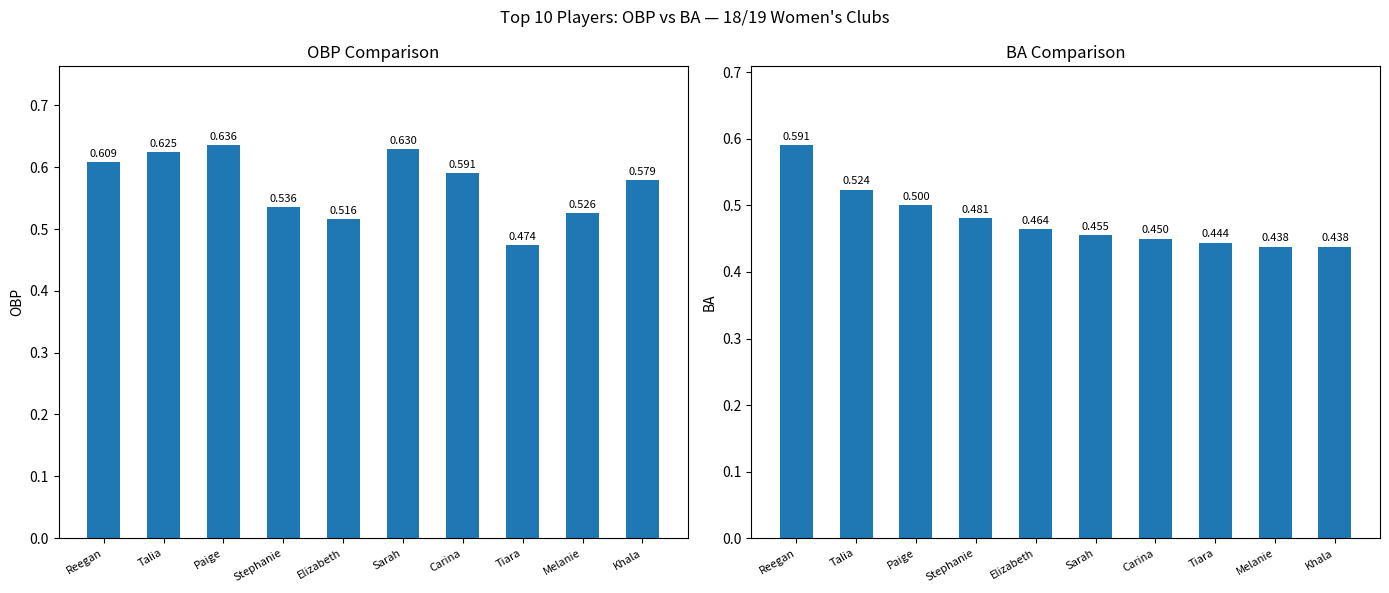

How many OBP values are between 0 and 1?

10